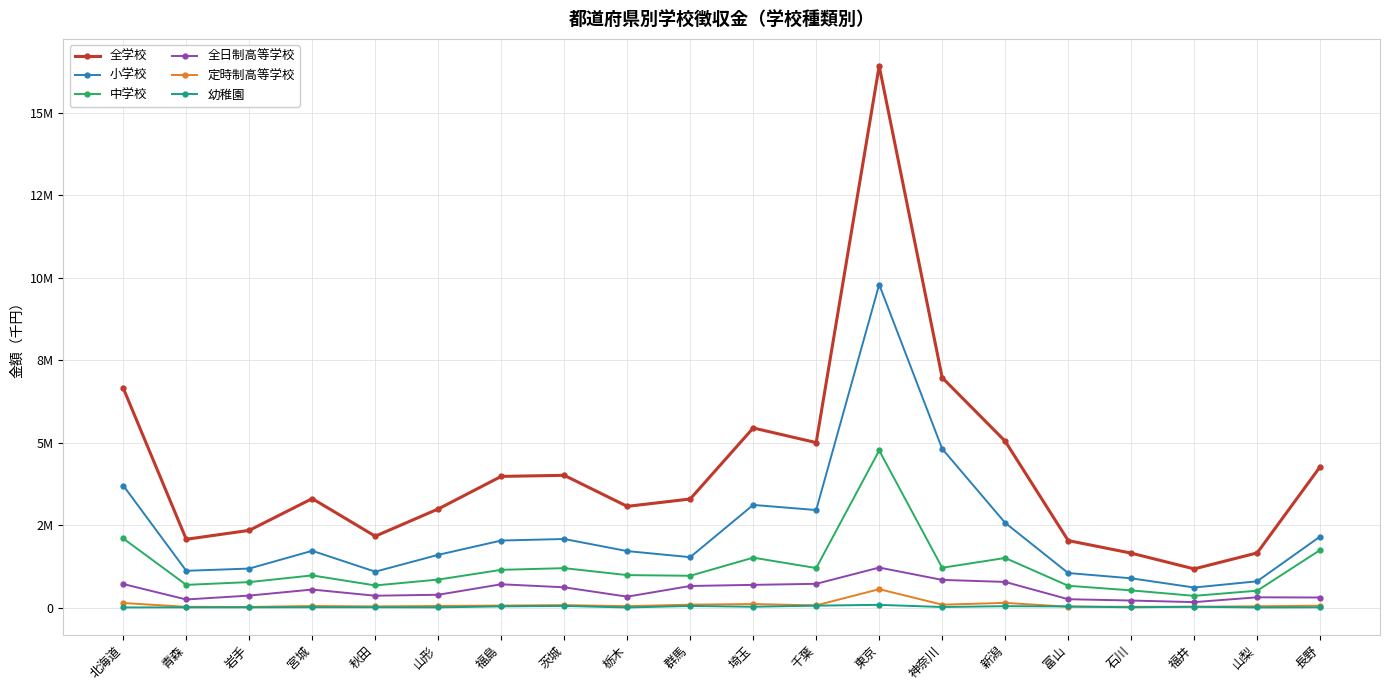

Which series has the widest spread of values?

全学校